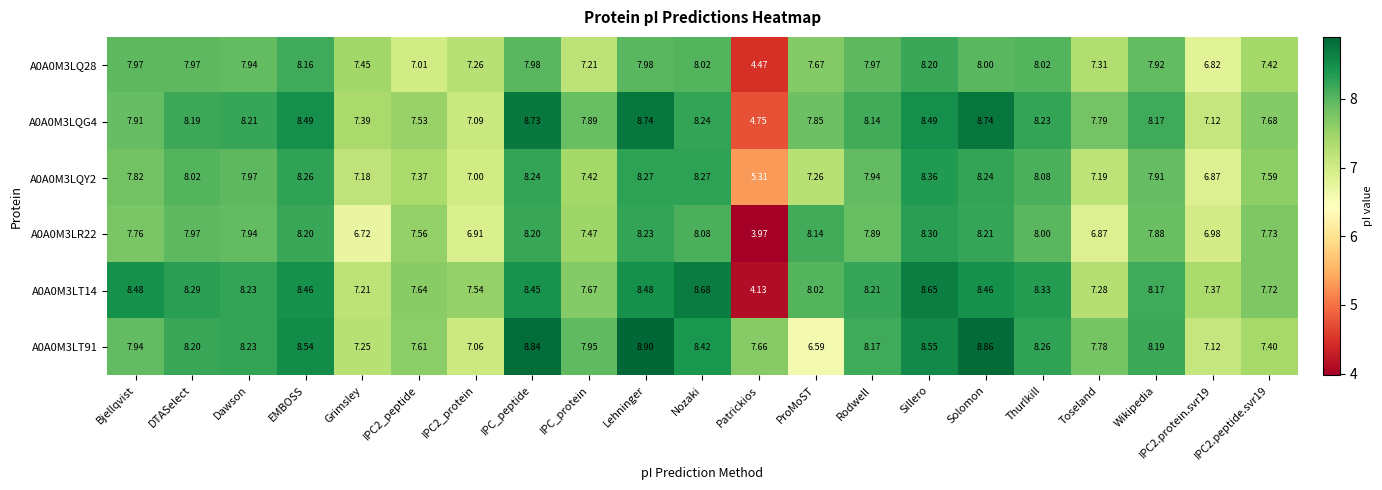

Which label corresponds to the smallest value in the chart?

Patrickios